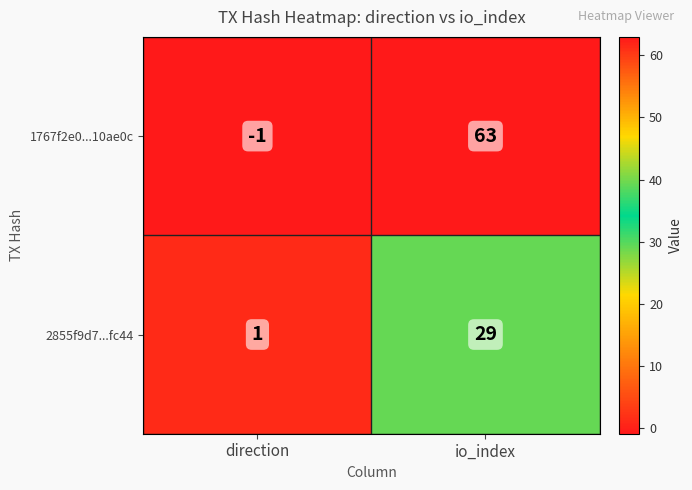

Which series has the largest total across all categories?

1767f2e0...10ae0c